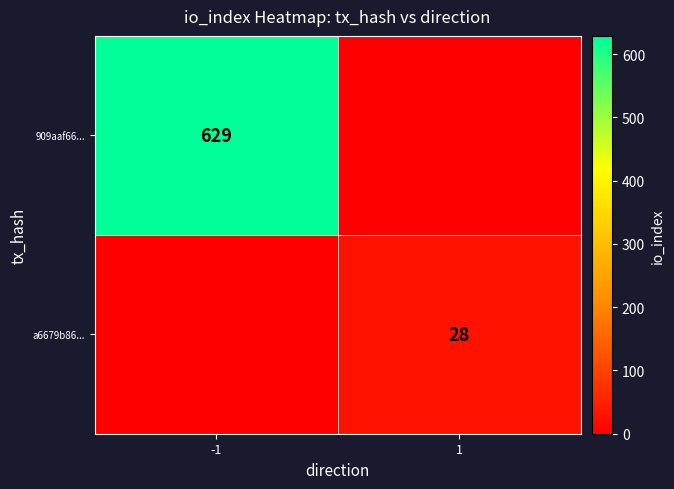

The 909aaf66... series shows 941 at -1. True or false?

False